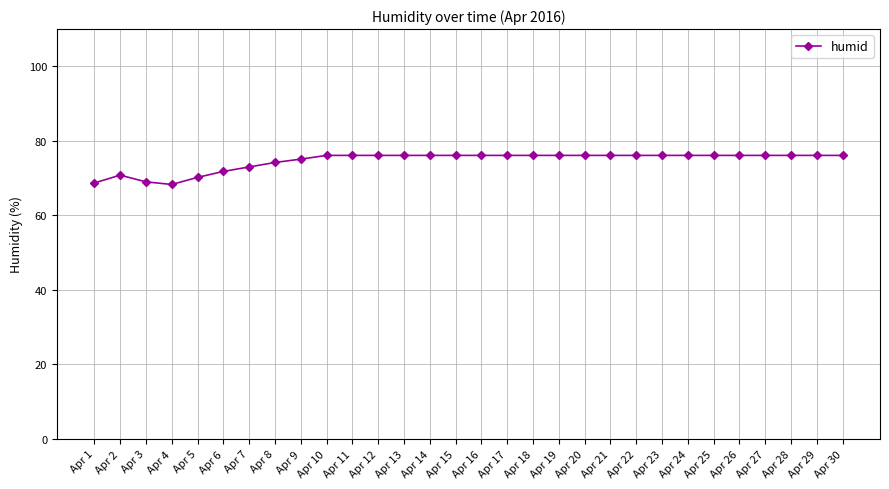

What is the difference between the values at Apr 7 and Apr 12?

3.1